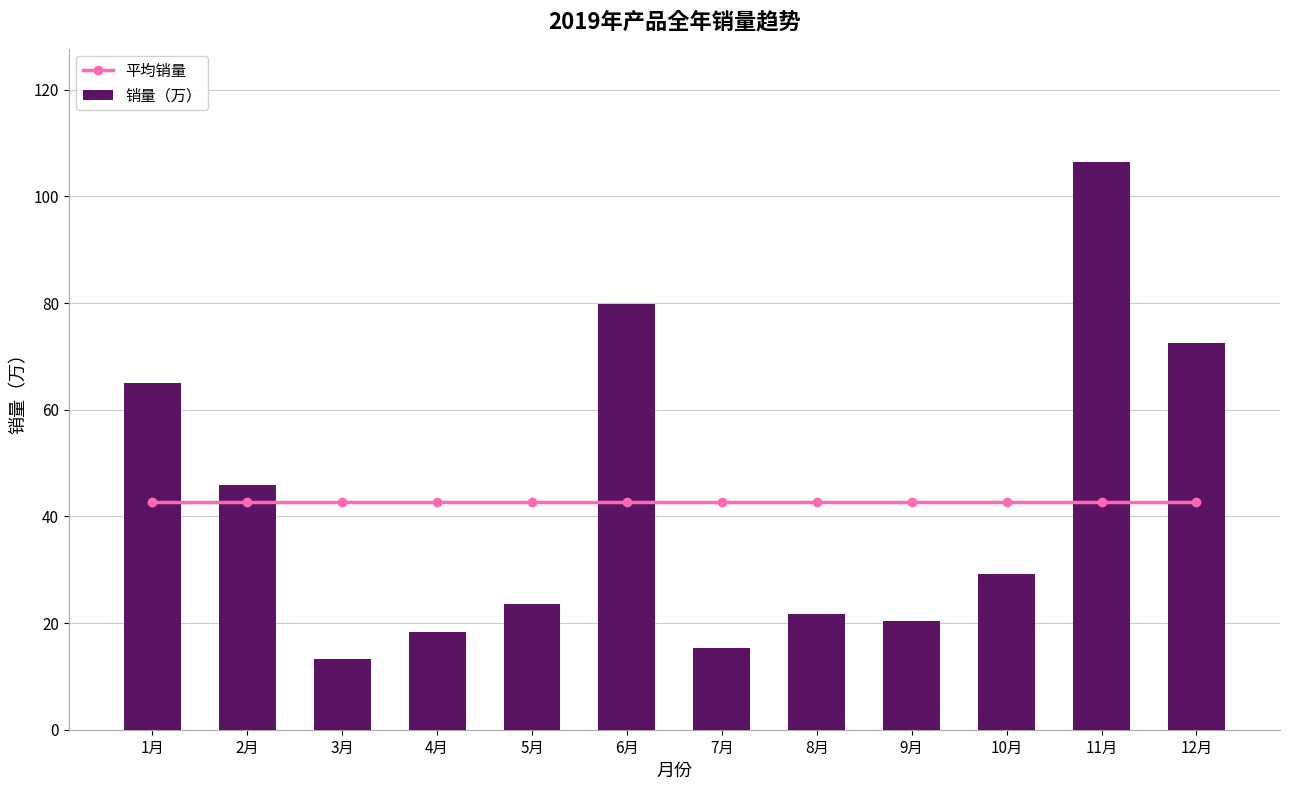

Are the bars grouped side by side (vs. stacked)?

Yes